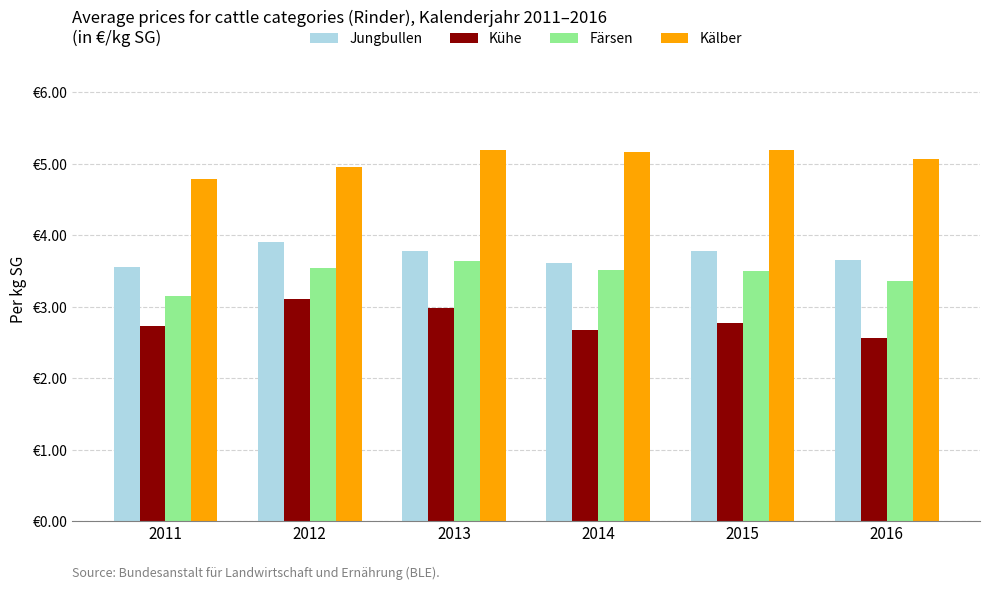

Reading left to right, extract all data points from this chart.

Jungbullen: 3.6	3.9	3.8	3.6	3.8	3.7
Kühe: 2.7	3.1	3.0	2.7	2.8	2.6
Färsen: 3.1	3.5	3.6	3.5	3.5	3.4
Kälber: 4.8	5.0	5.2	5.2	5.2	5.1